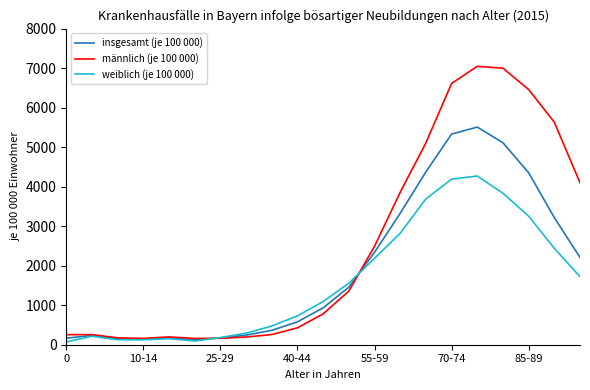

What is the maximum value for insgesamt (je 100 000)?

5508.3